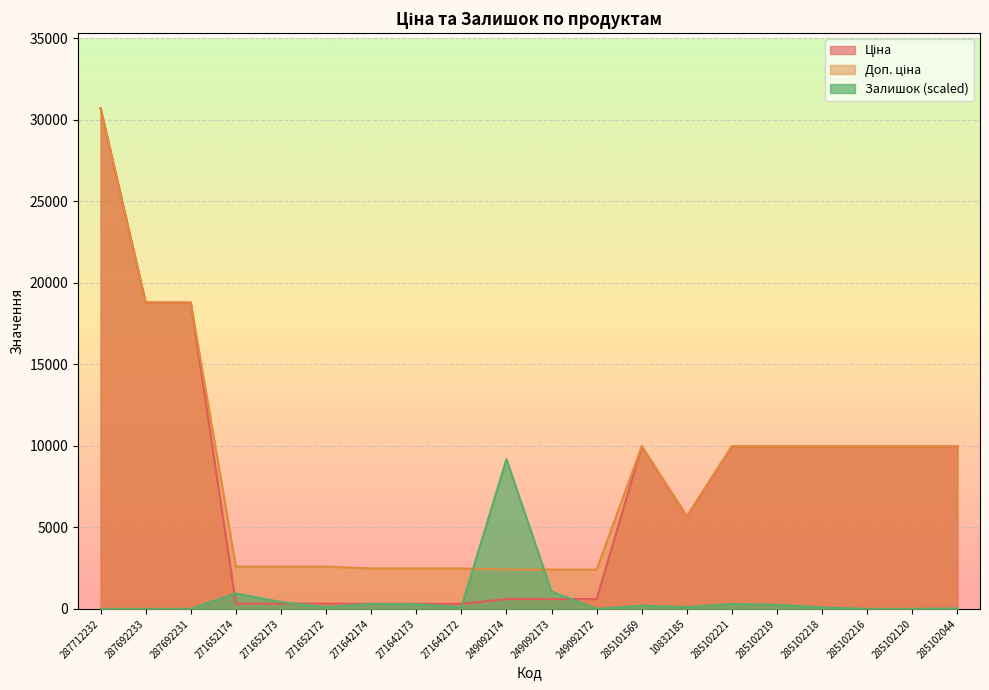

Between which two adjacent categories do Ціна and Залишок first intersect?

287692231 and 271652174